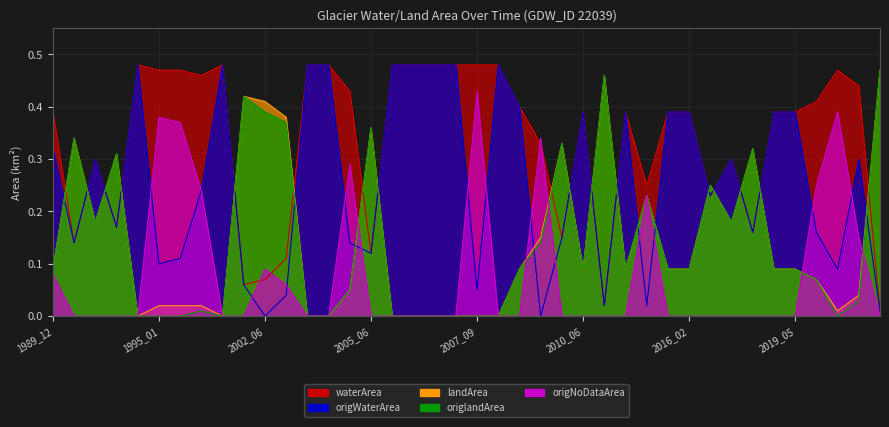

Is it true that origWaterArea equals -0.3 at 2008_07?

False